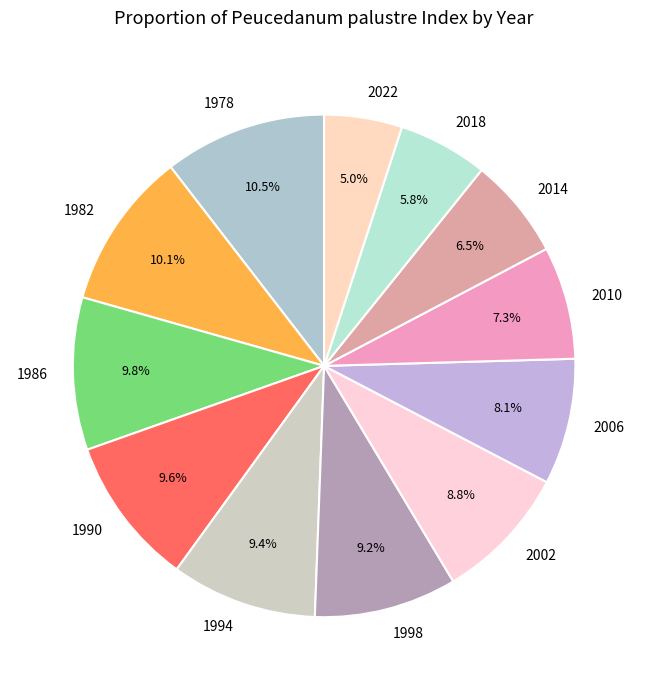

Between 2002 and 2006, which is larger?

2002